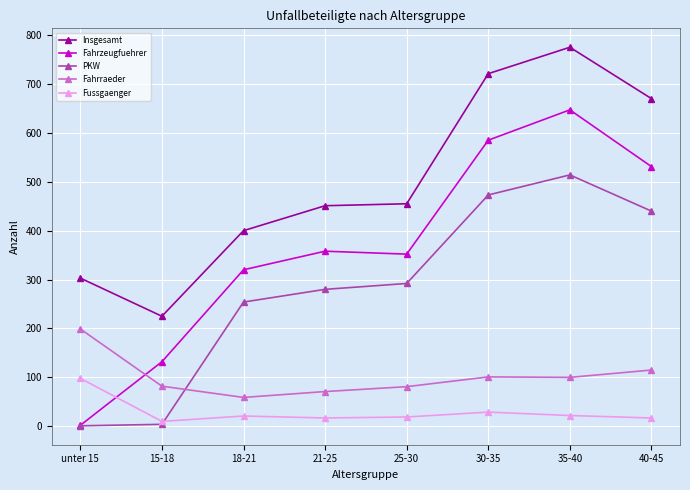

True or false: Insgesamt and Fahrzeugfuehrer intersect in this chart.

False